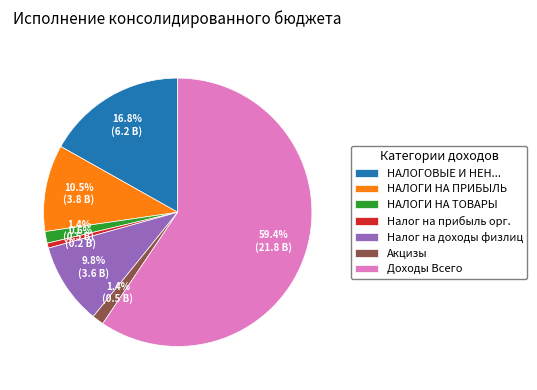

To the nearest percent, what is the difference between the largest and smallest slice percentages?

59%